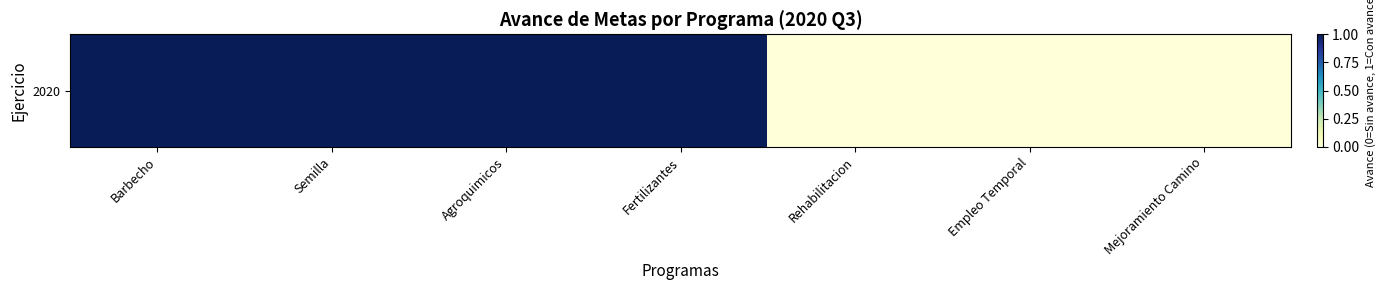

What is the sum of all values?

4